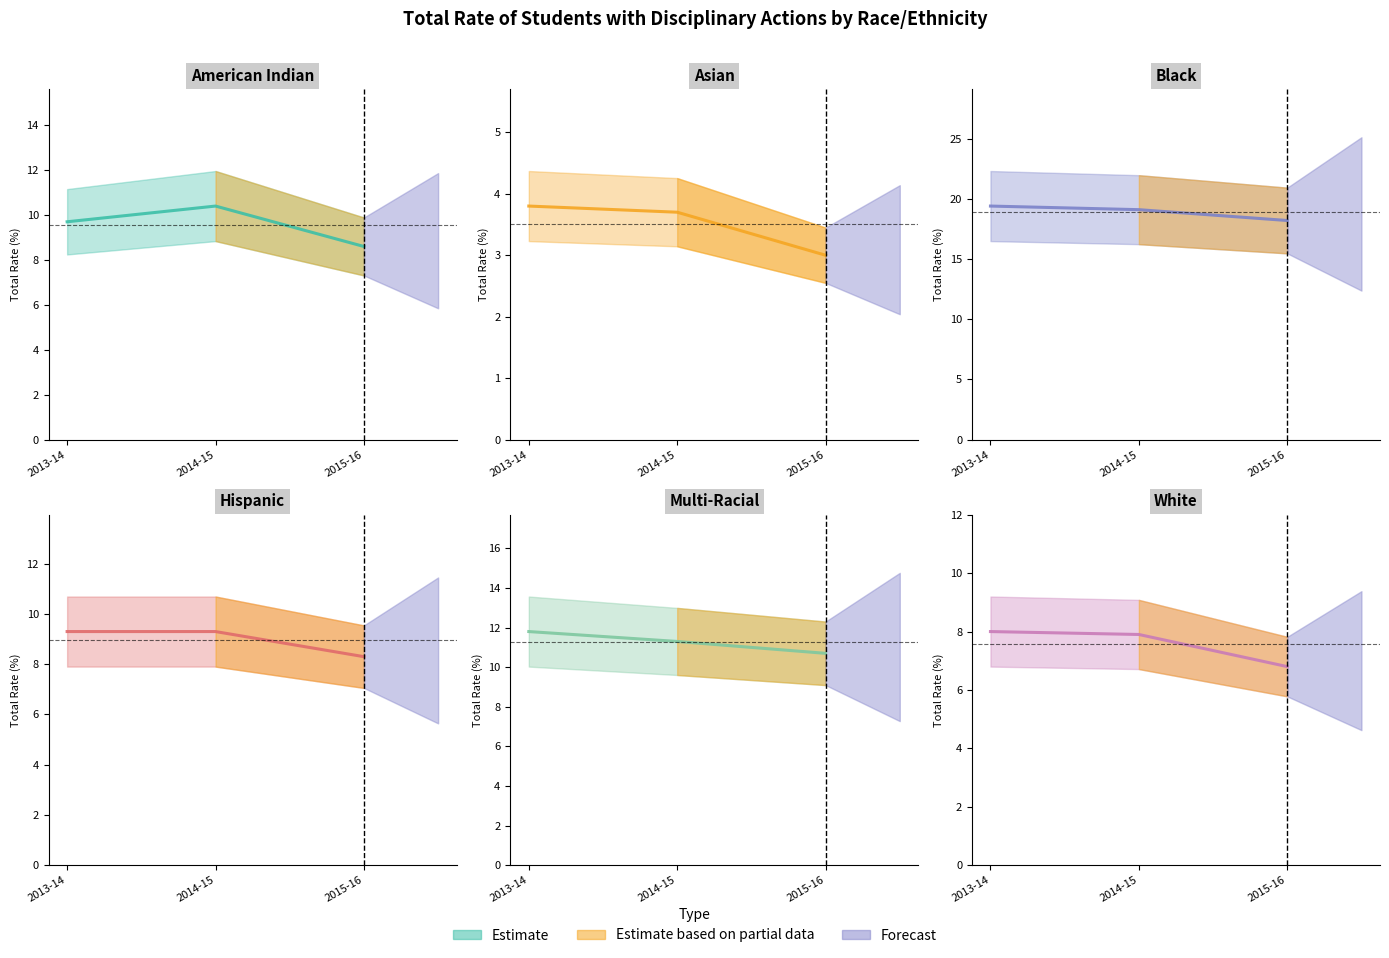

Which category has the highest value in the Black series?

2013-14